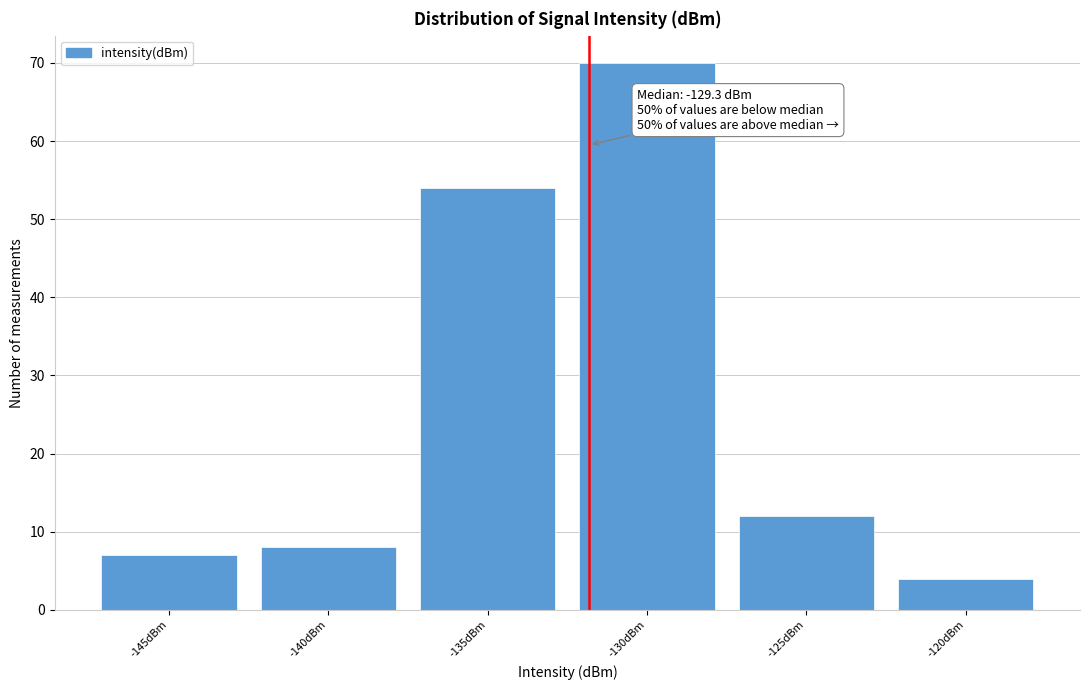

Reading left to right, transcribe all the data shown in this chart.

-145dBm=7	-140dBm=8	-135dBm=54	-130dBm=70	-125dBm=12	-120dBm=4